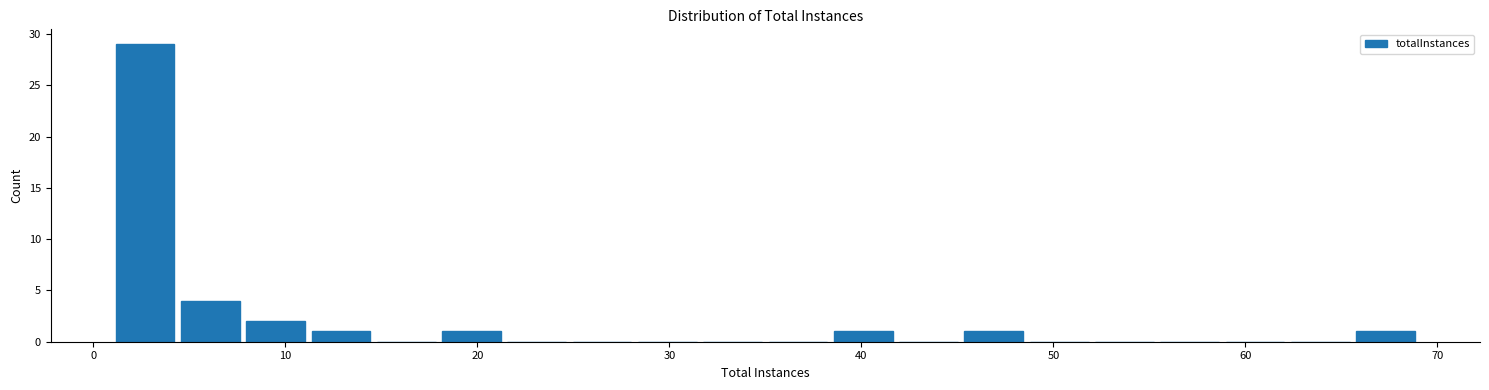

Around what value on the x-axis is the tallest bar? Give the approximate position of its centre, as read against the axis.

3